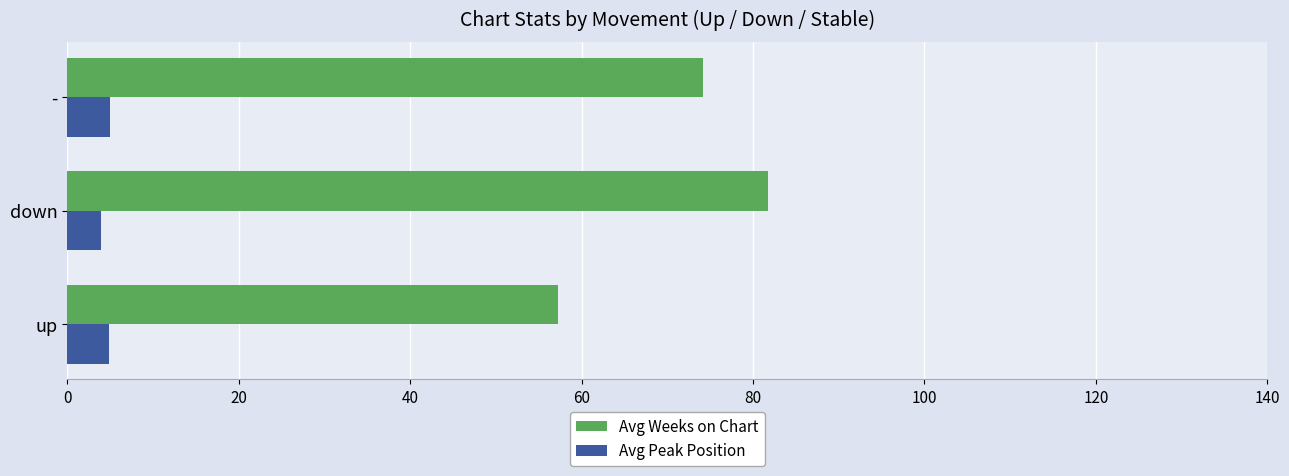

What are all the series names shown in the legend?

Avg Weeks on Chart, Avg Peak Position